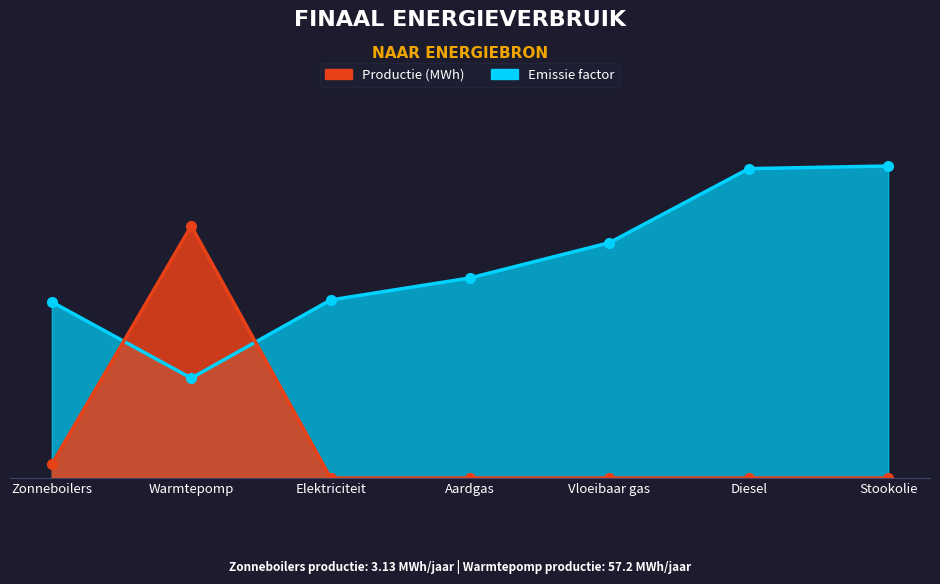

Reading right to left, what are all the values shown in this chart?

Productie (MWh): Stookolie=0.0	Diesel=0.0	Vloeibaar gas=0.0	Aardgas=0.0	Elektriciteit=0.0	Warmtepomp=57.2	Zonneboilers=3.1
Emissie factor: Stookolie=70.8	Diesel=70.2	Vloeibaar gas=53.4	Aardgas=45.4	Elektriciteit=40.4	Warmtepomp=22.7	Zonneboilers=40.0